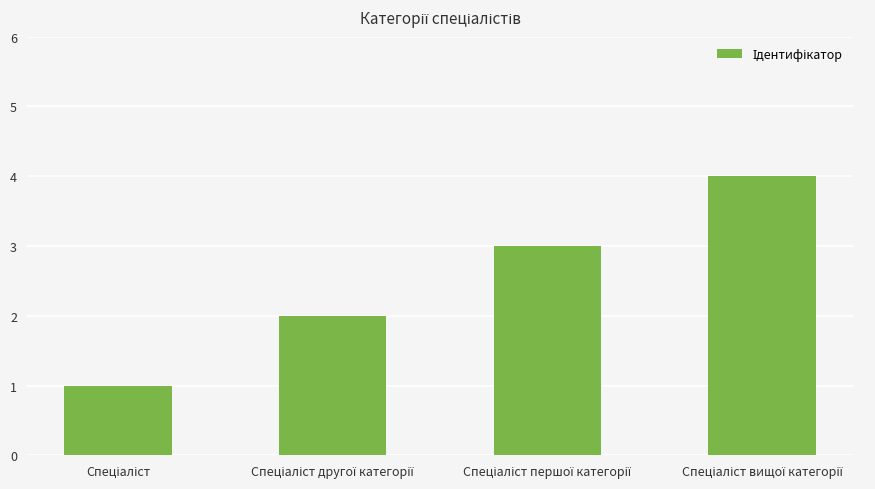

What is the maximum value shown in the chart?

4